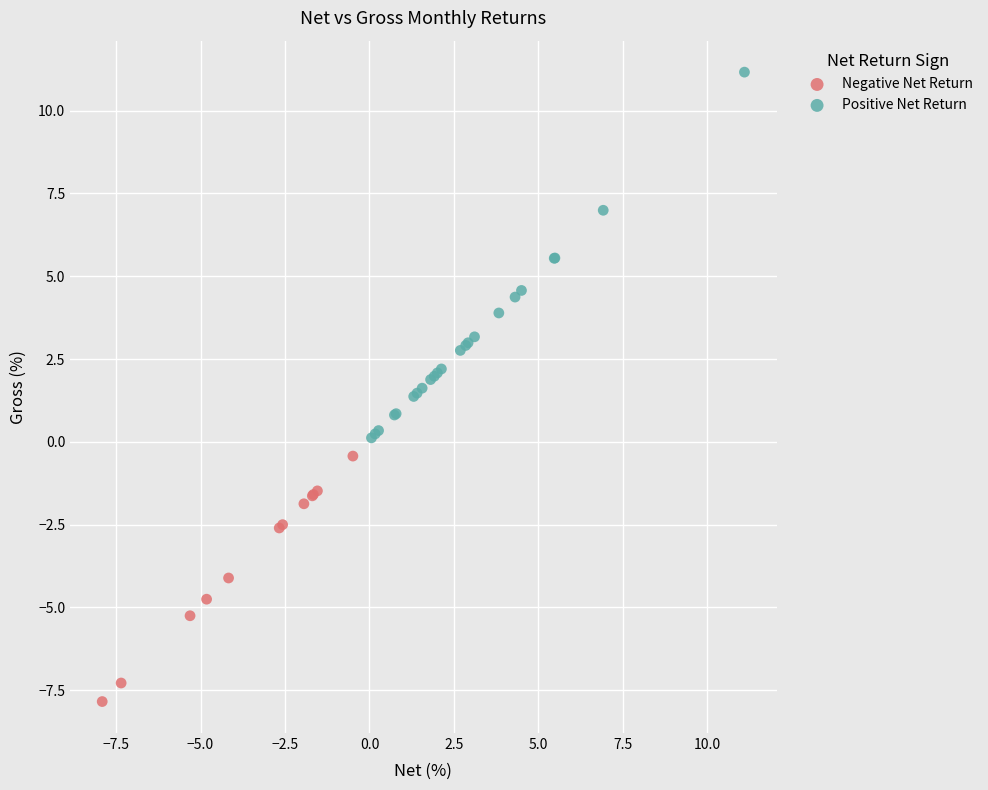

What are all the series names shown in the legend?

Negative Net Return, Positive Net Return